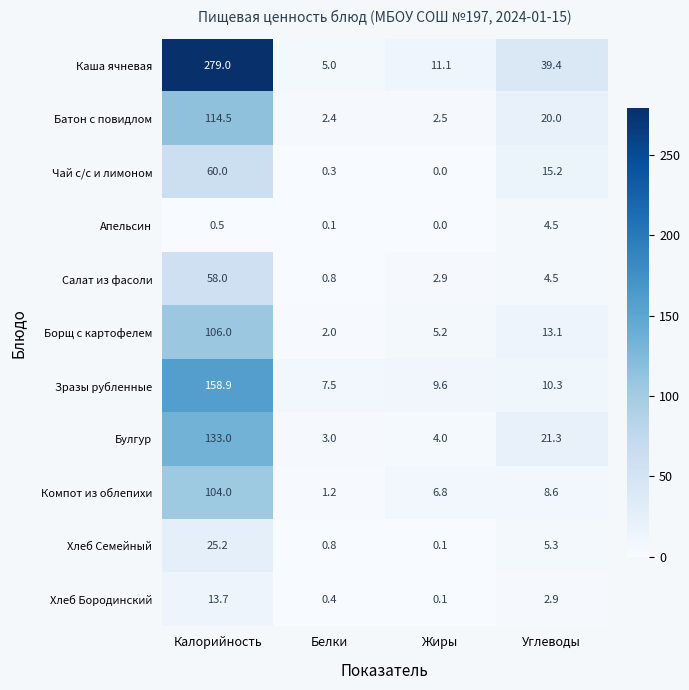

List the series in order of their peak value, highest first.

Каша ячневая, Зразы рубленные, Булгур, Батон с повидлом, Борщ с картофелем, Компот из облепихи, Чай с/с и лимоном, Салат из фасоли, Хлеб Семейный, Хлеб Бородинский, Апельсин